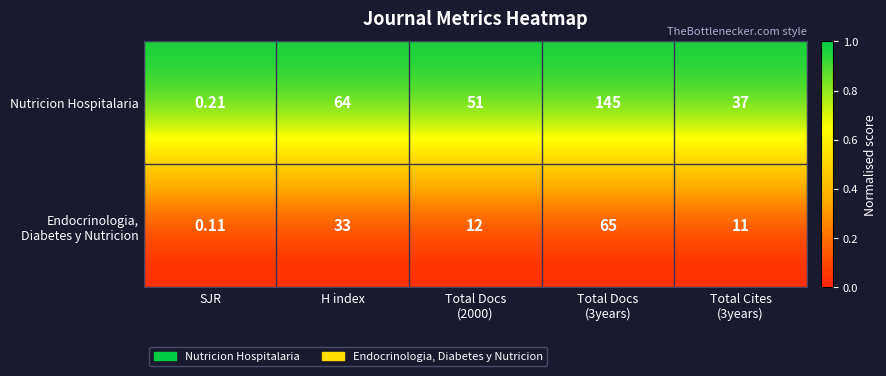

Which category has the lowest value in the Nutricion Hospitalaria series?

SJR